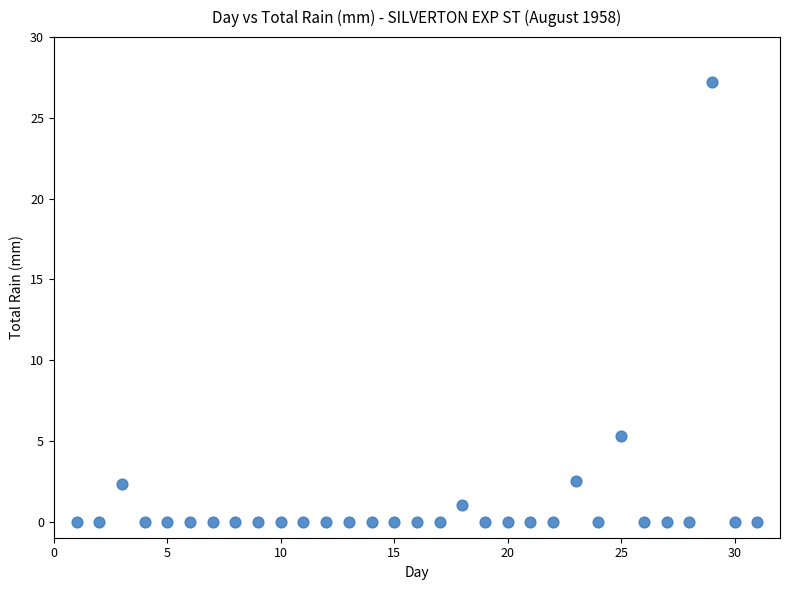

What Y value in the scatter plot is closest to 13?

5.3